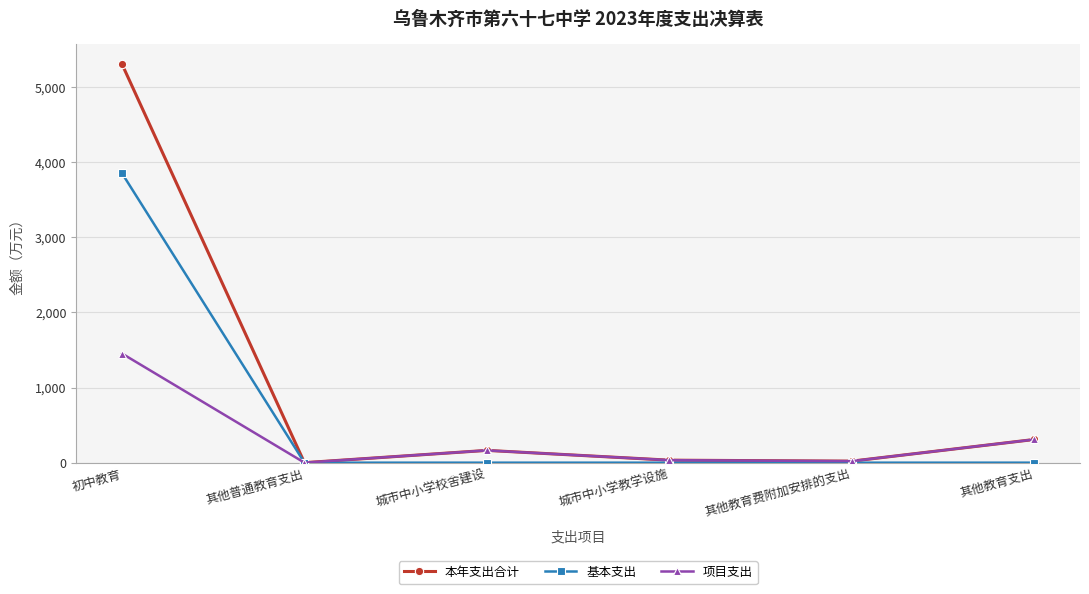

At which category is the sum across all series the highest?

初中教育